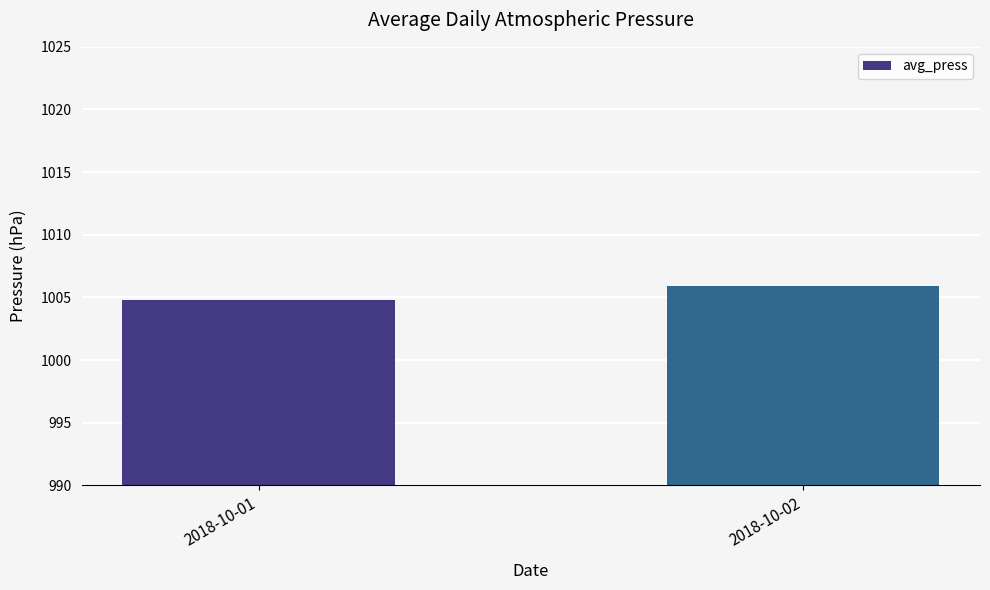

At which label does the data first exceed 1005?

2018-10-02